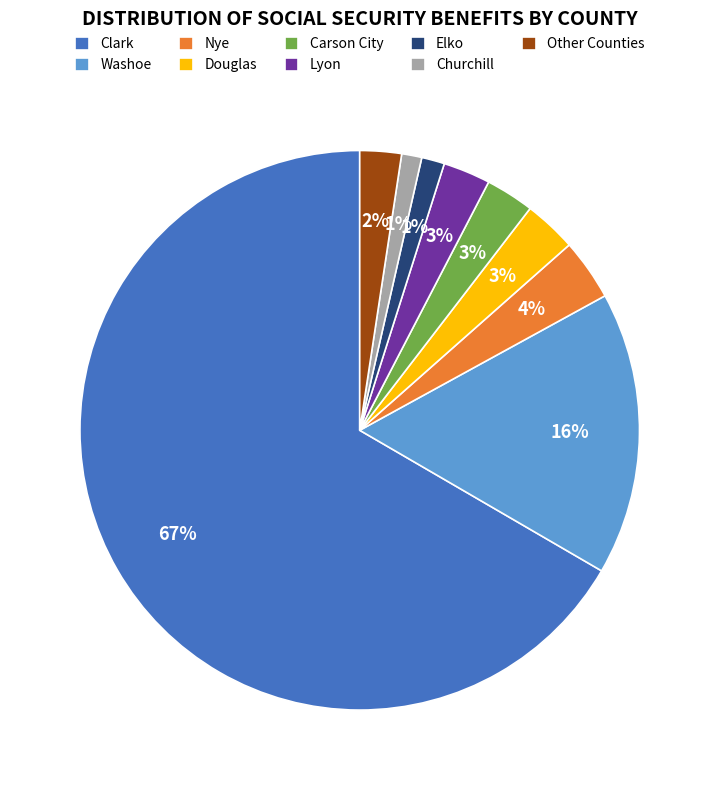

Do Other Counties and Nye together represent more than half of the pie?

No